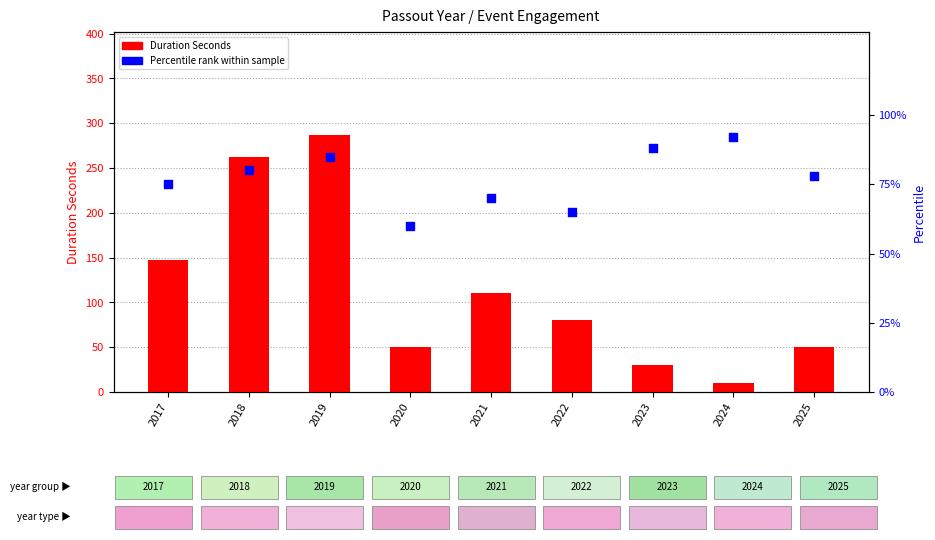

Which series has the widest spread of Y values?

Duration Seconds